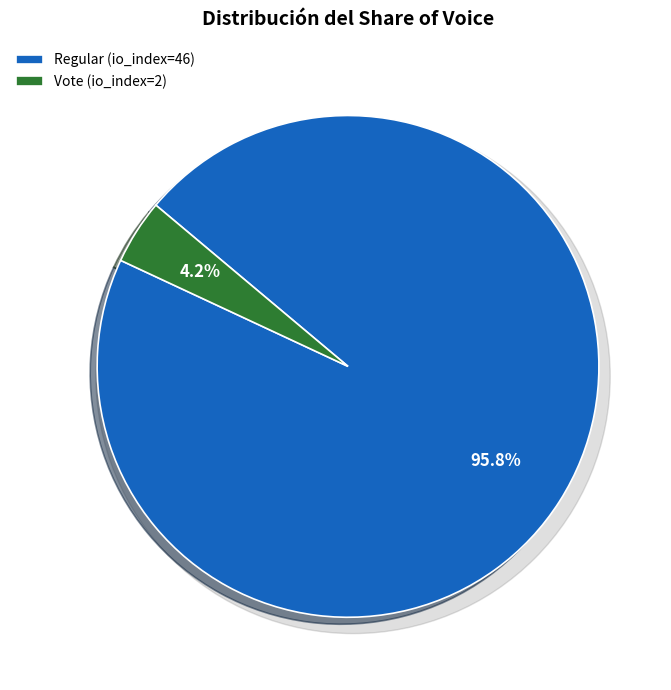

What percentage is the Regular (io_index=46) slice, to the nearest percent?

96%